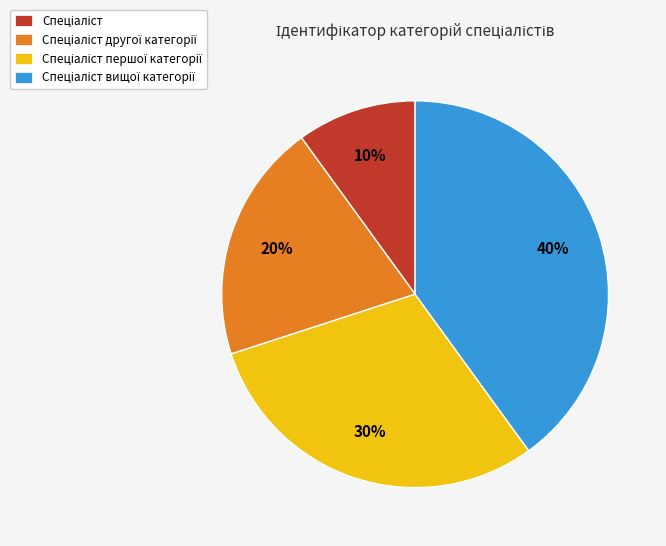

To the nearest percent, what is the difference between the largest and smallest slice percentages?

30%